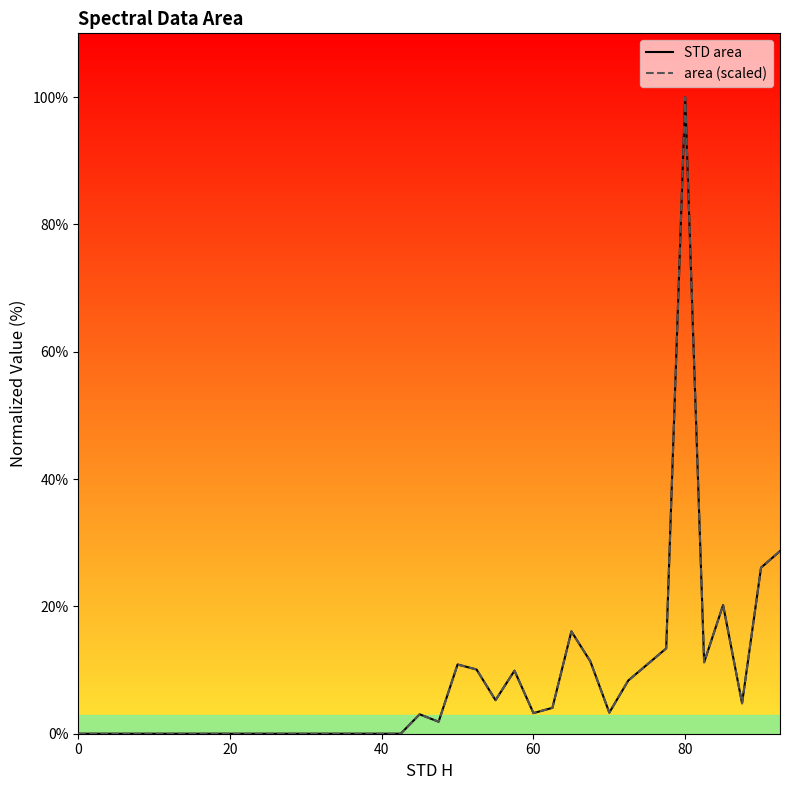

How many values in STD area are above zero?

20